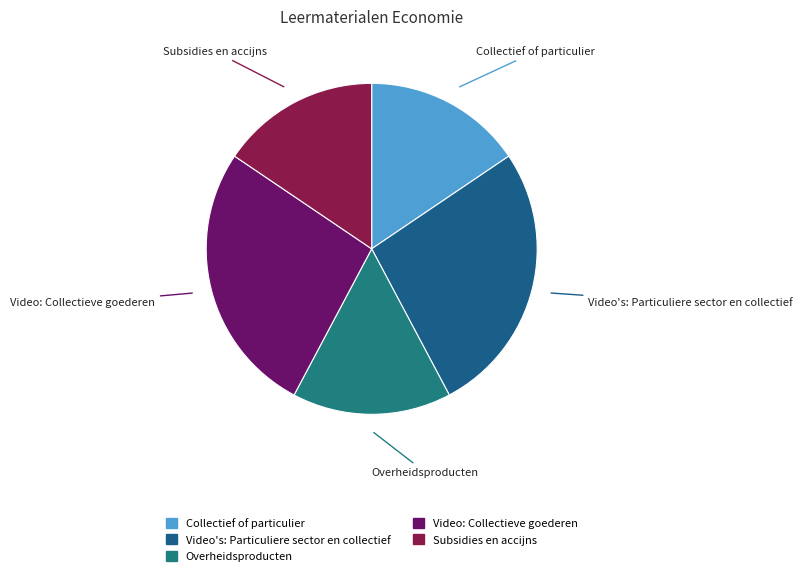

What is the ratio of the value at Video's: Particuliere sector en collectief to the value at Video: Collectieve goederen?

1.0